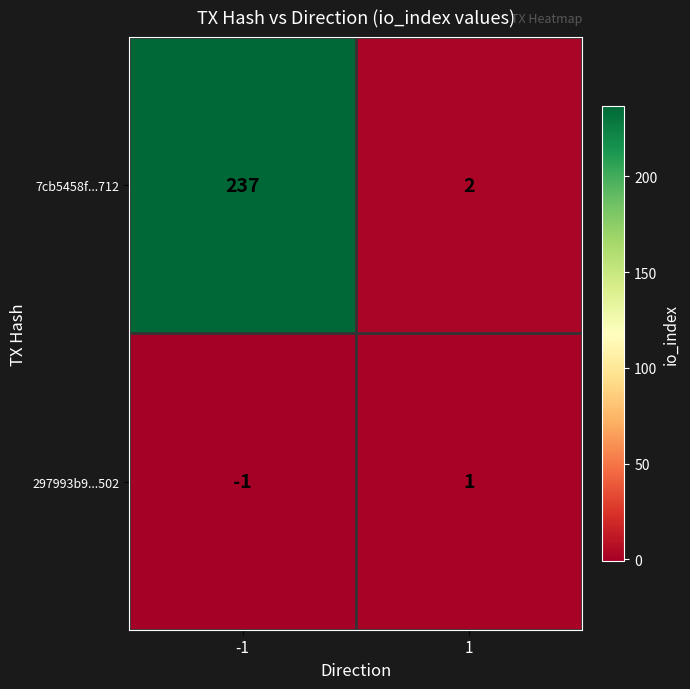

Is the value of 7cb5458f...712 at -1 greater than the value of 297993b9...502 at -1?

Yes